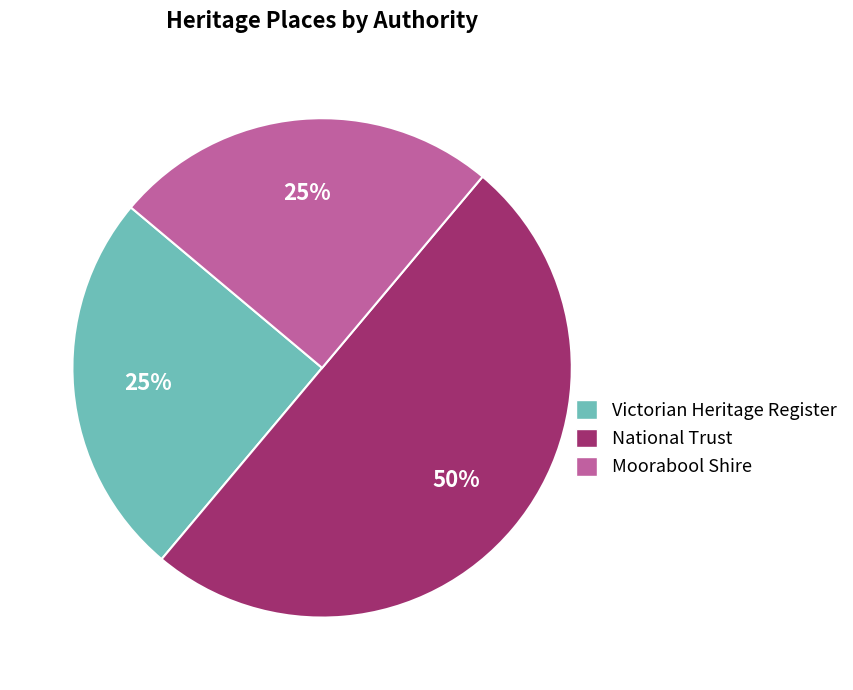

To the nearest percent, what is the average slice percentage?

33%